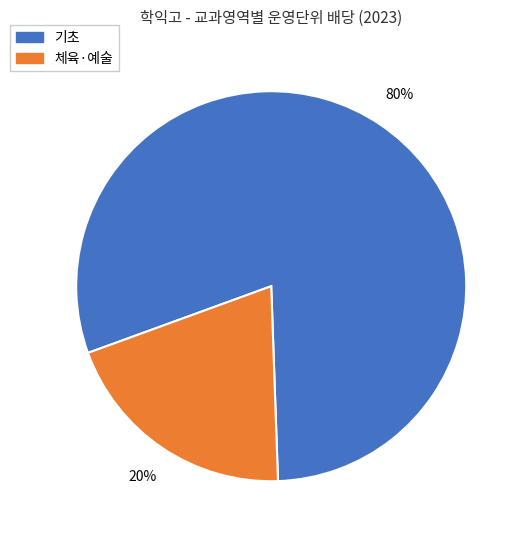

Is there a majority slice in this chart?

Yes